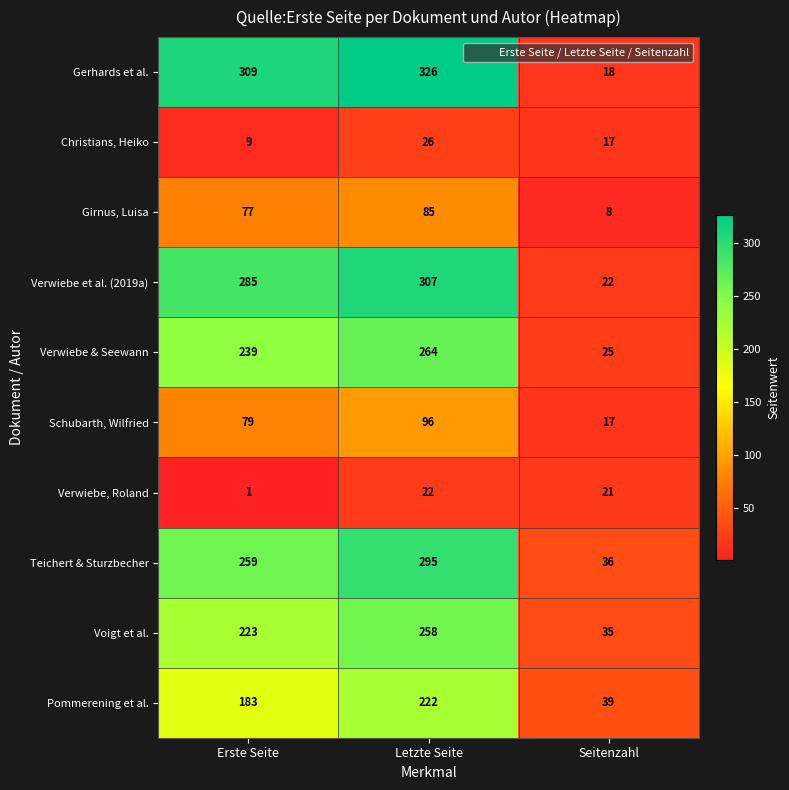

Rank the series by their maximum value, from highest to lowest.

Gerhards et al., Verwiebe et al. (2019a), Teichert & Sturzbecher, Verwiebe & Seewann, Voigt et al., Pommerening et al., Schubarth, Wilfried, Girnus, Luisa, Christians, Heiko, Verwiebe, Roland